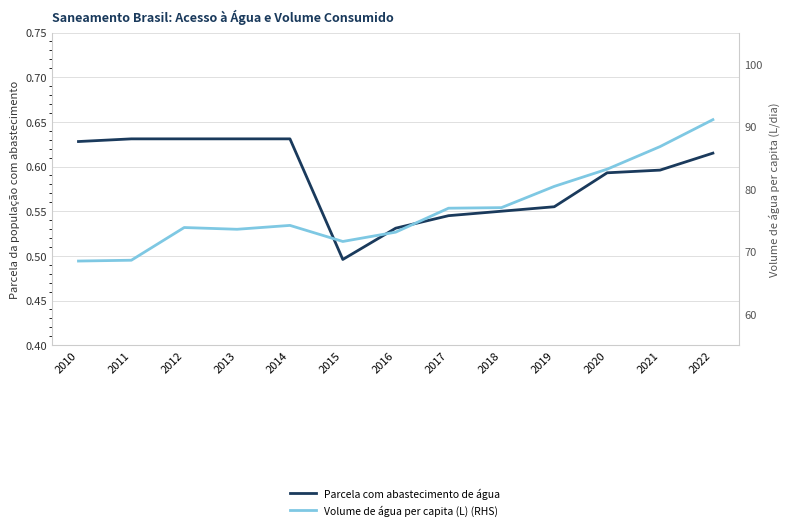

True or false: Parcela com abastecimento de água and Volume de água per capita (L) (RHS) intersect in this chart.

False